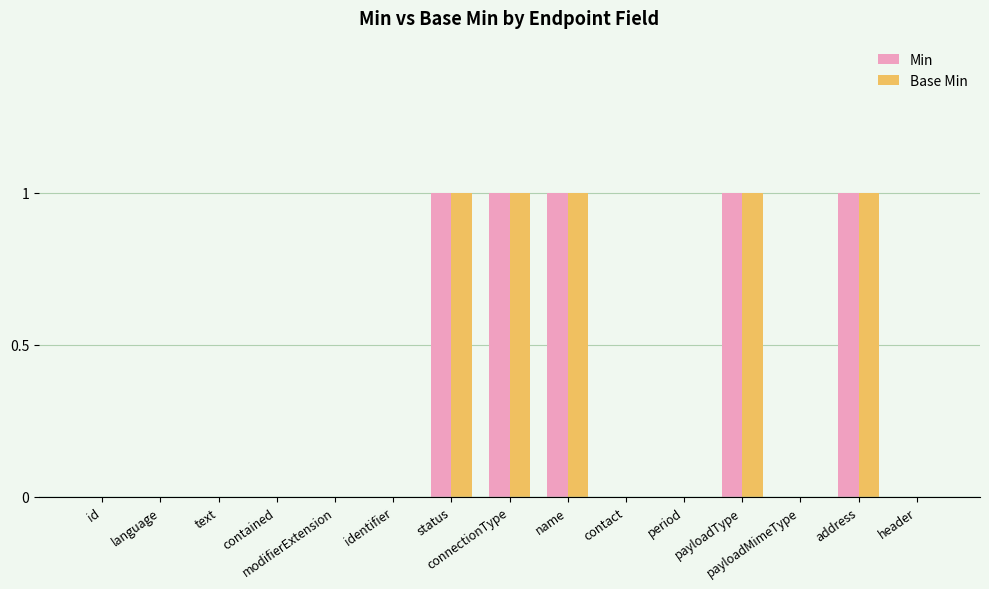

What is the sum of all Min values?

5